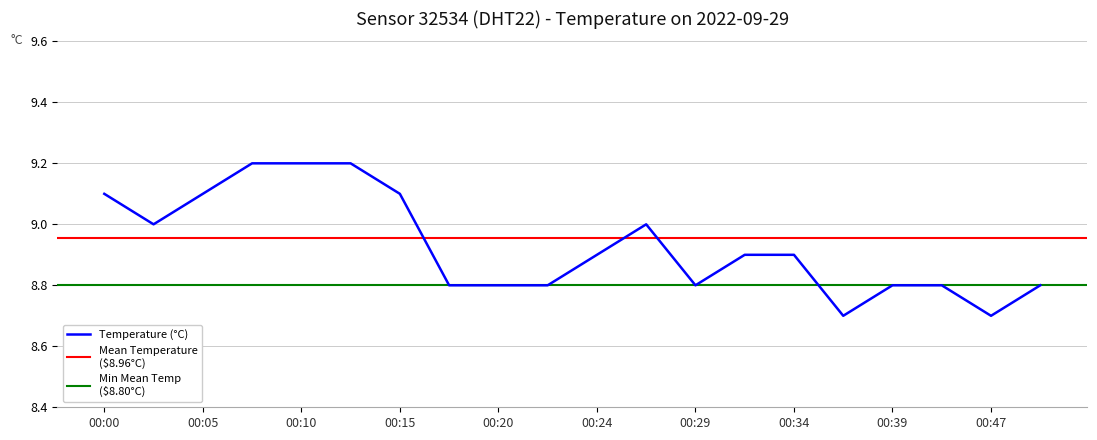

What is the change in value from 00:15 to 00:41?

-0.3